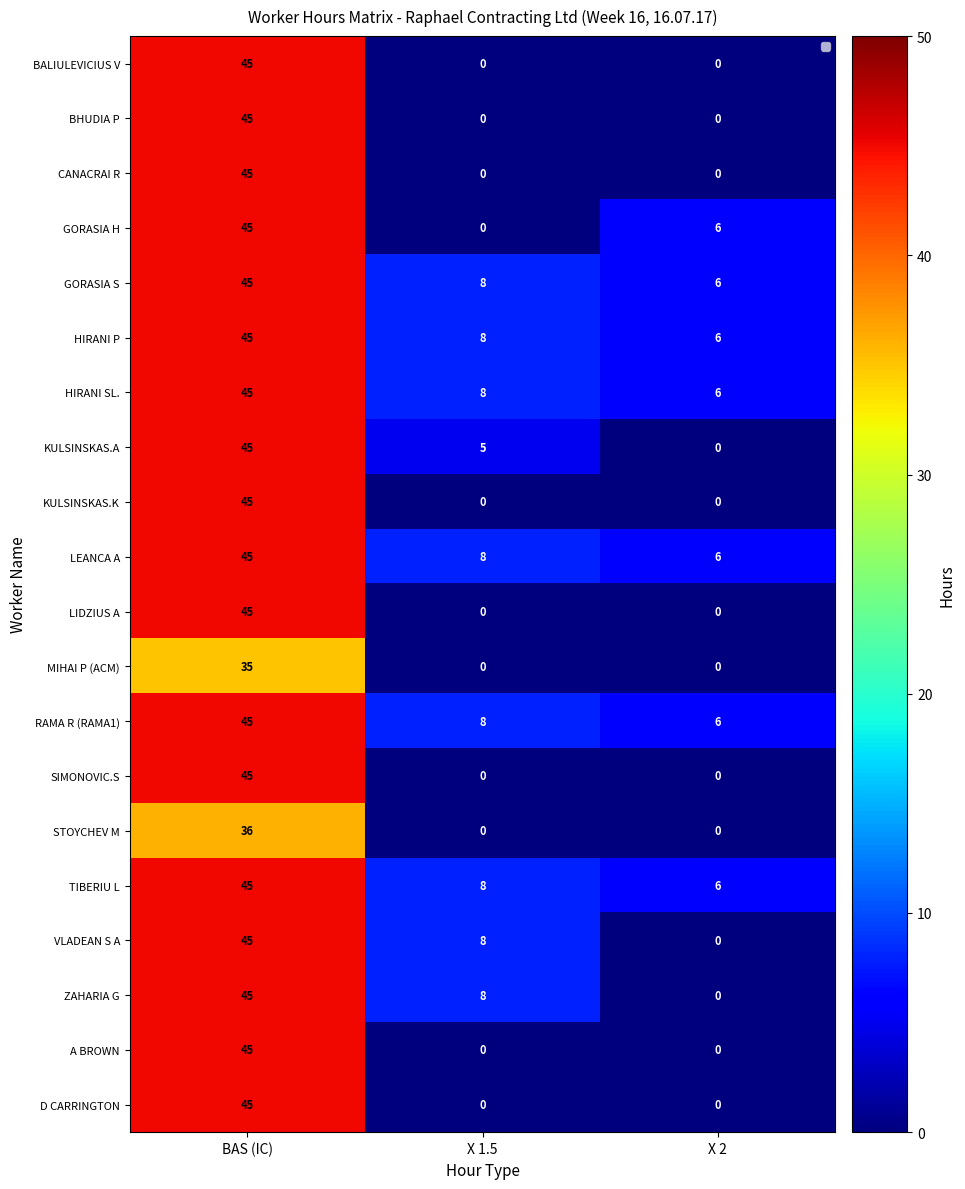

What is the total value across all series at BAS (IC)?

881